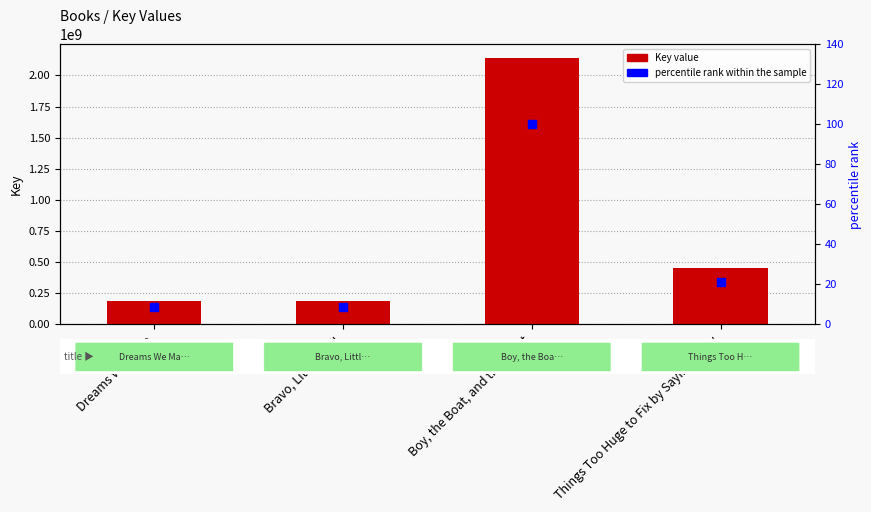

What is the total value across all series at Things Too Huge to Fix by Saying Sorry?

452188422.1